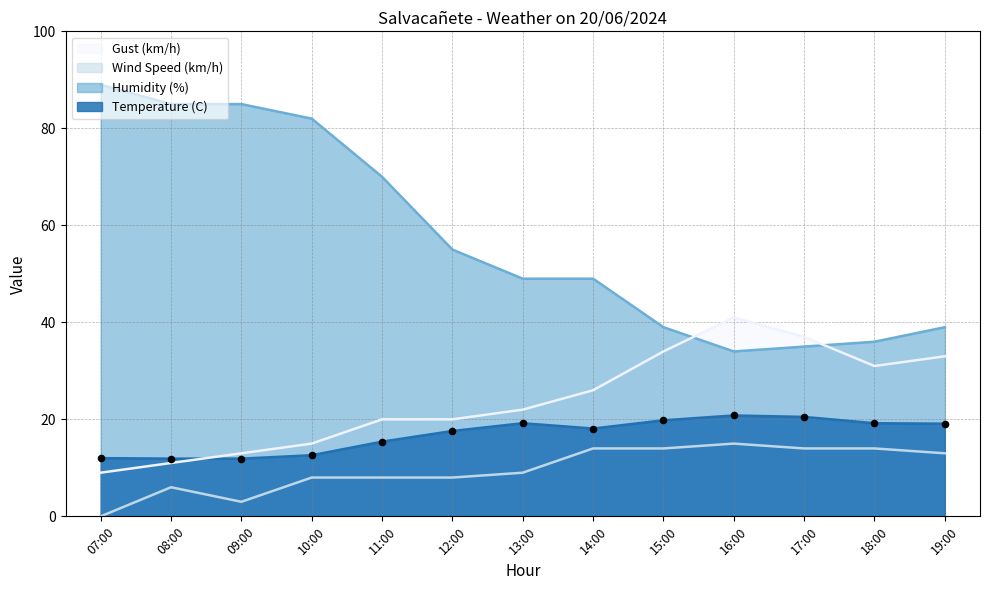

Is the value of Temperature (C) at 11:00 greater than the value of Wind Speed (km/h) at 13:00?

Yes